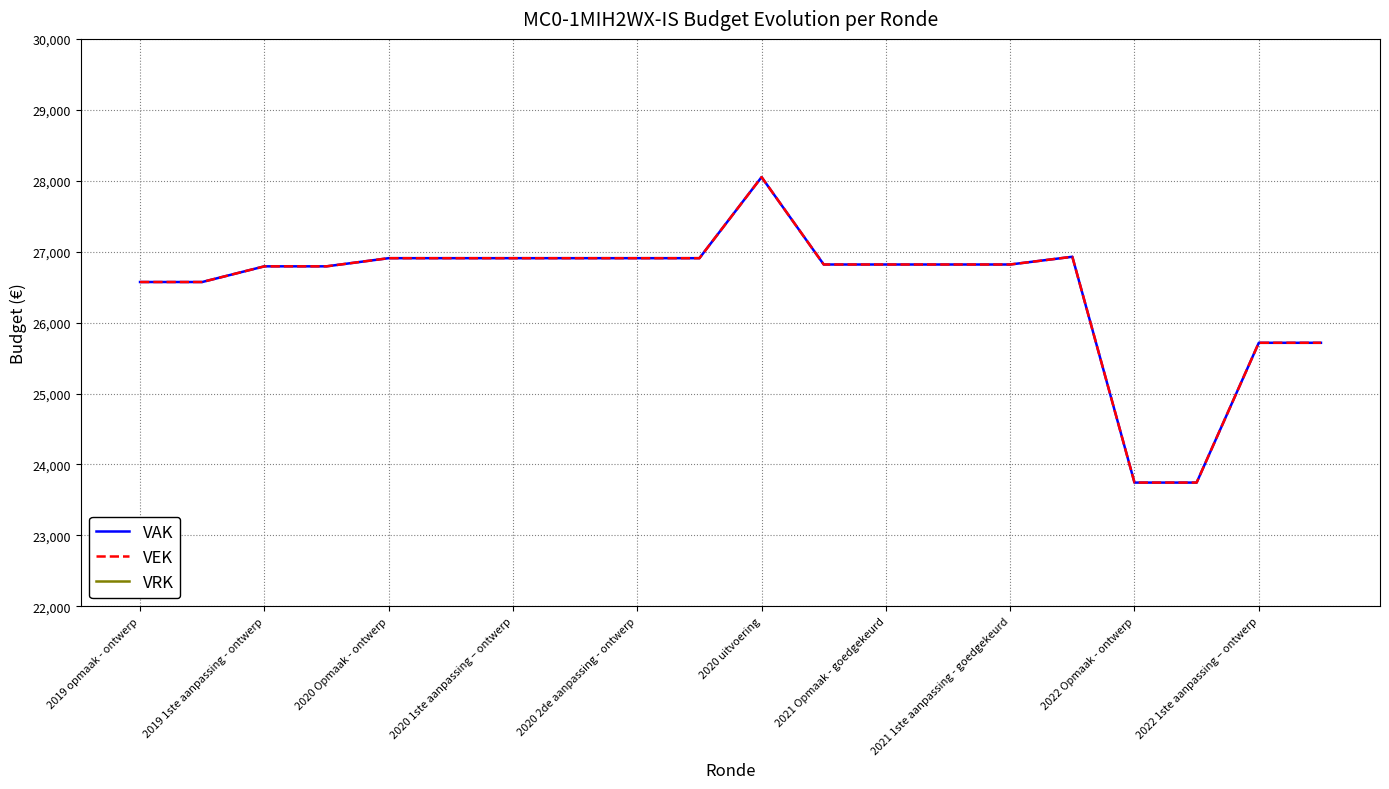

How many interior local peaks does the VAK series have?

2